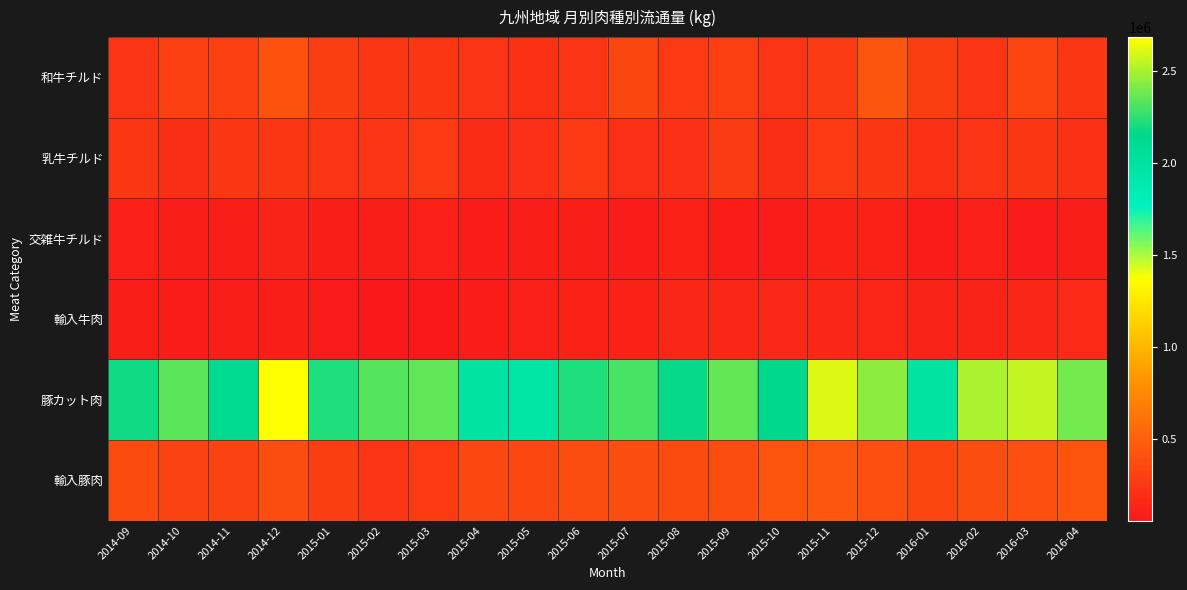

What is the minimum value shown in the chart?

58371